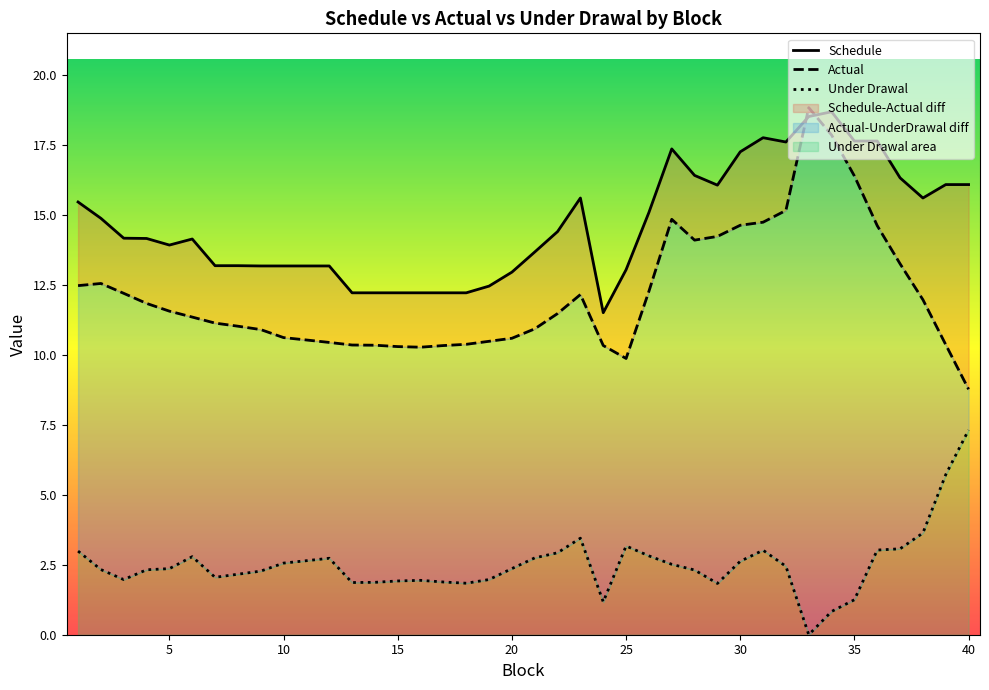

What is the average value of the Actual series?

12.2